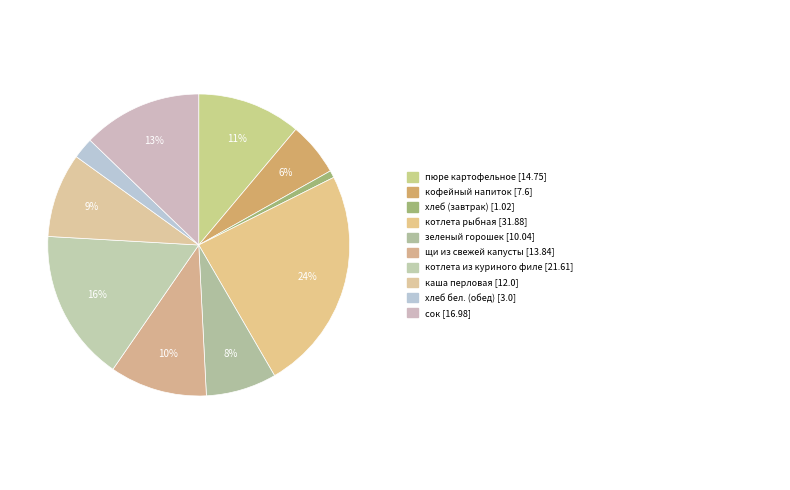

What is the smallest slice in the pie chart?

хлеб (завтрак)